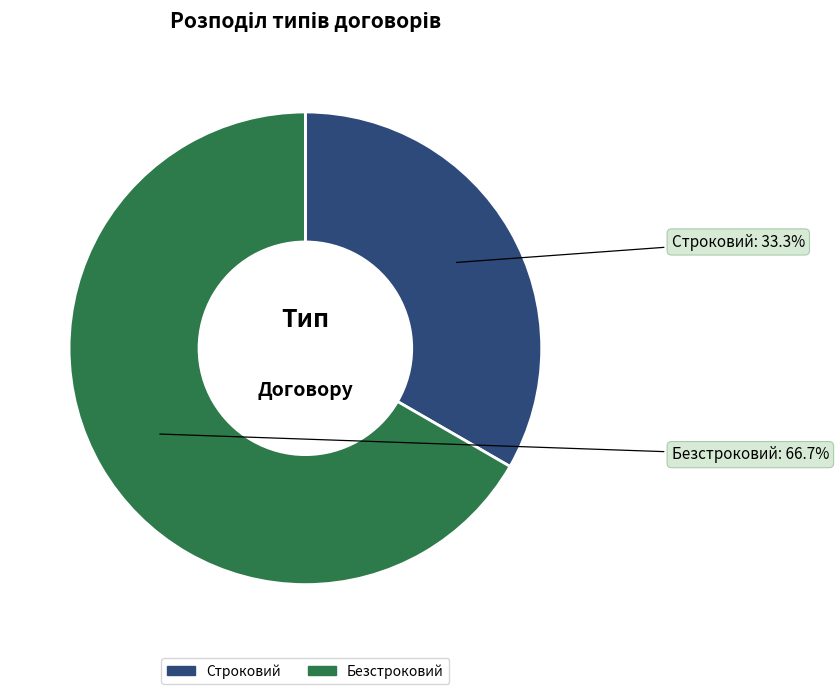

What percentage do Строковий and Безстроковий together represent?

100.0%